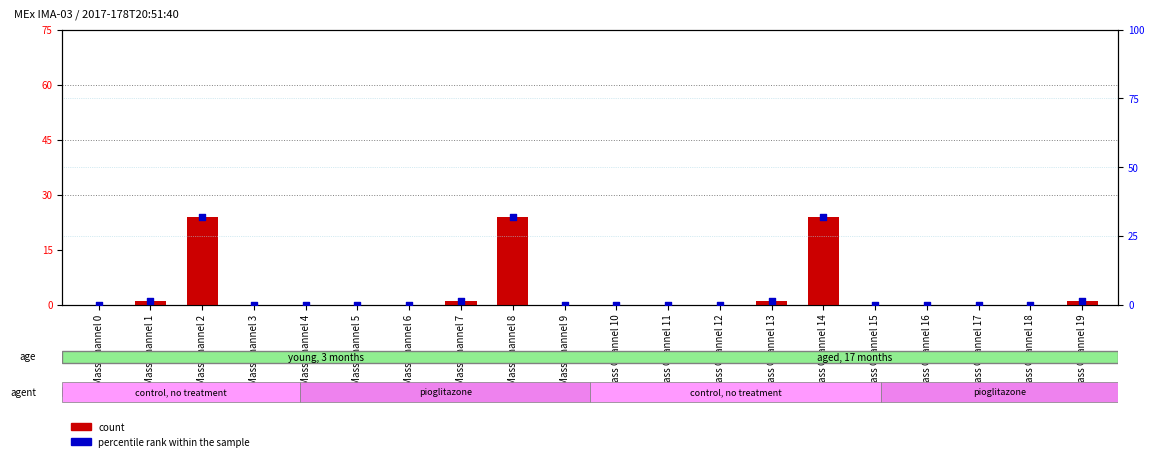

Which series has the widest spread of Y values?

percentile rank within the sample